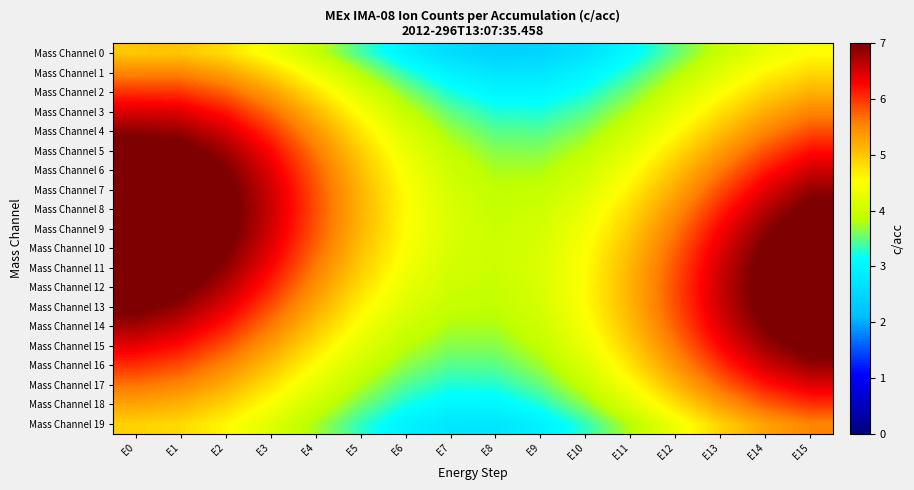

Which series has the largest total across all categories?

Mass Channel 10